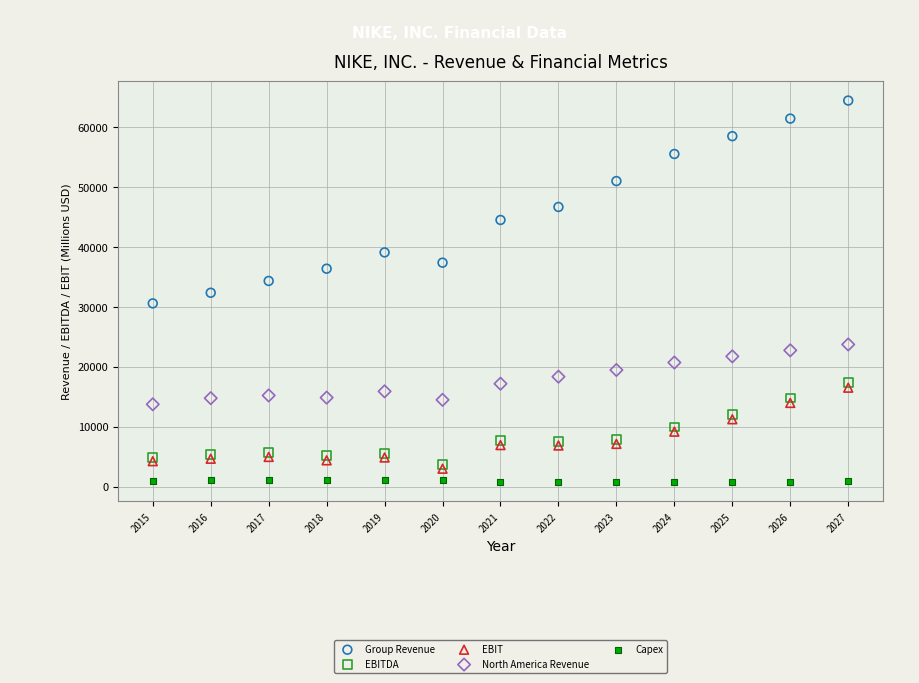

Which series reaches the minimum Y coordinate?

Capex